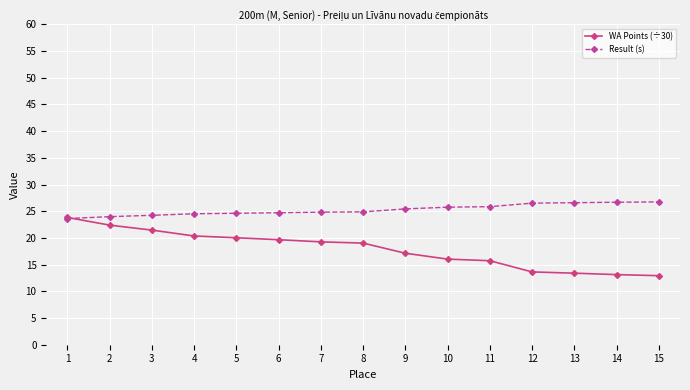

Is it true that WA Points (÷30) equals 20.4 at 4?

True